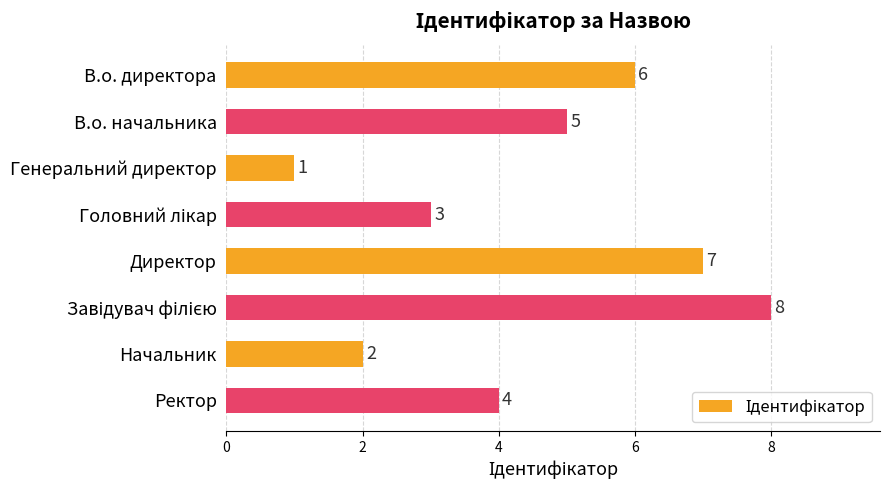

What is the change in value from Генеральний директор to Директор?

+6